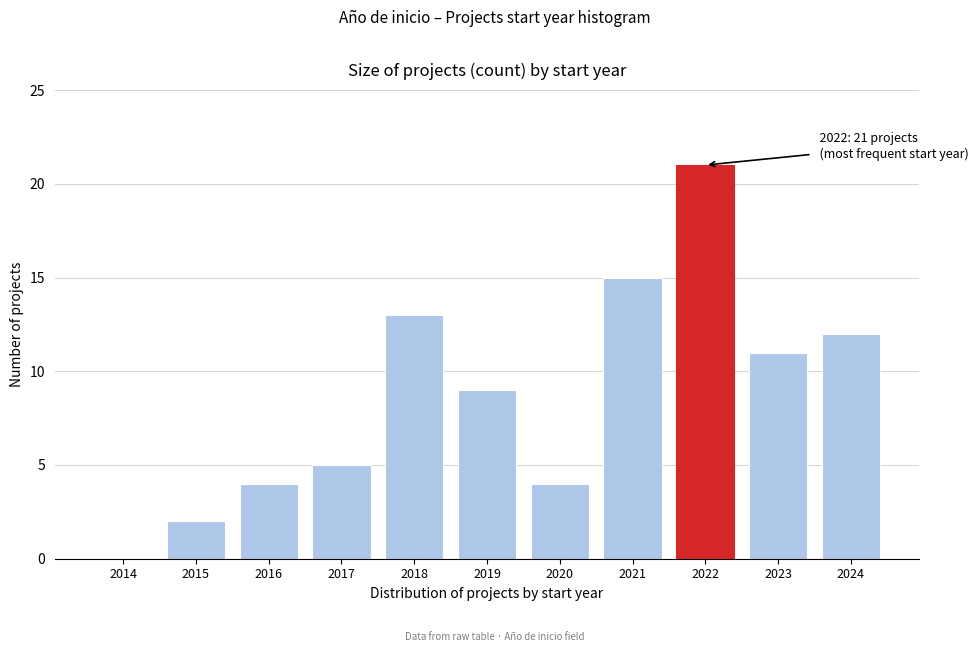

Reading right to left, list all the values displayed in this chart.

2024=12	2023=11	2022=21	2021=15	2020=4	2019=9	2018=13	2017=5	2016=4	2015=2	2014=0